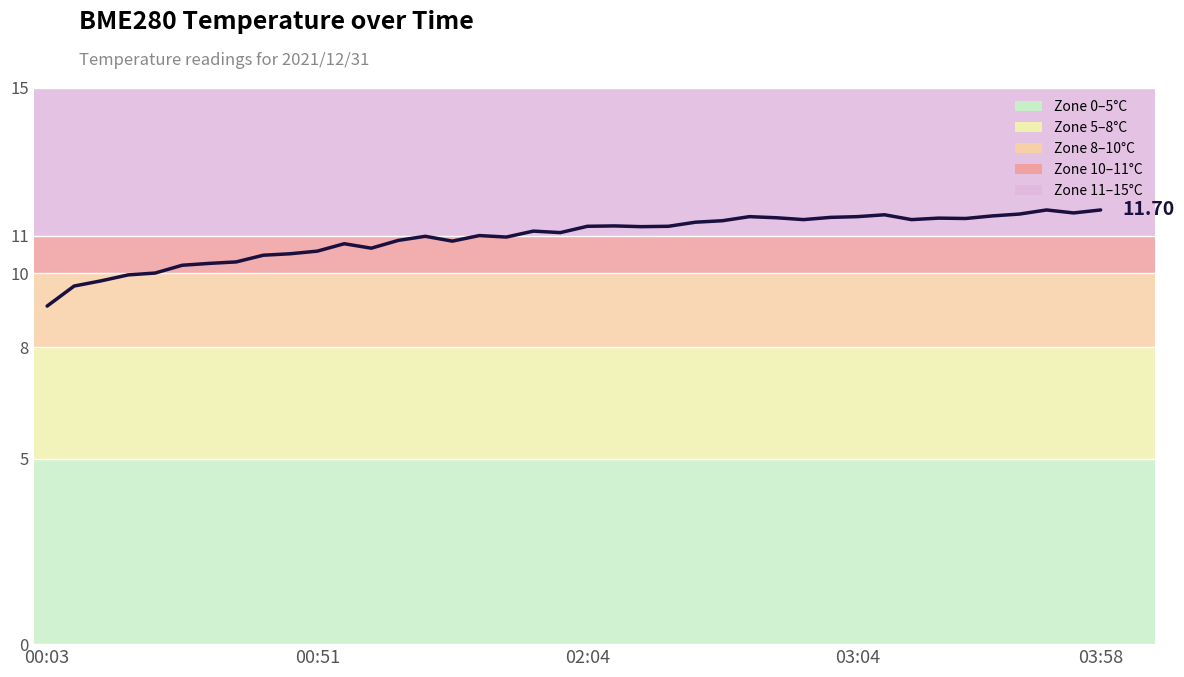

What is the difference between the maximum and minimum values?

2.6